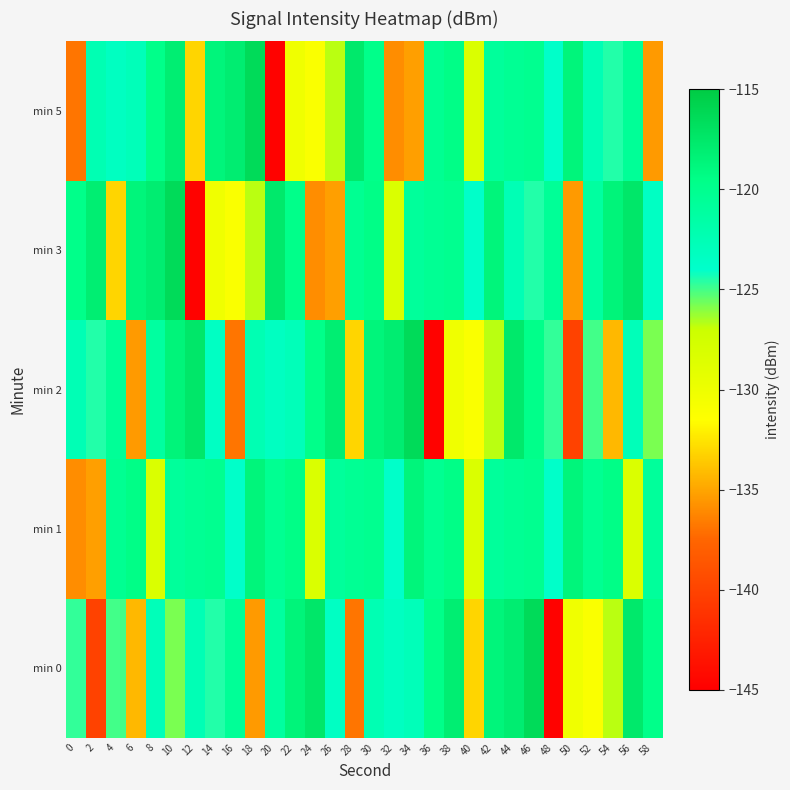

Which series changed the most between 14 and 50?

min 2